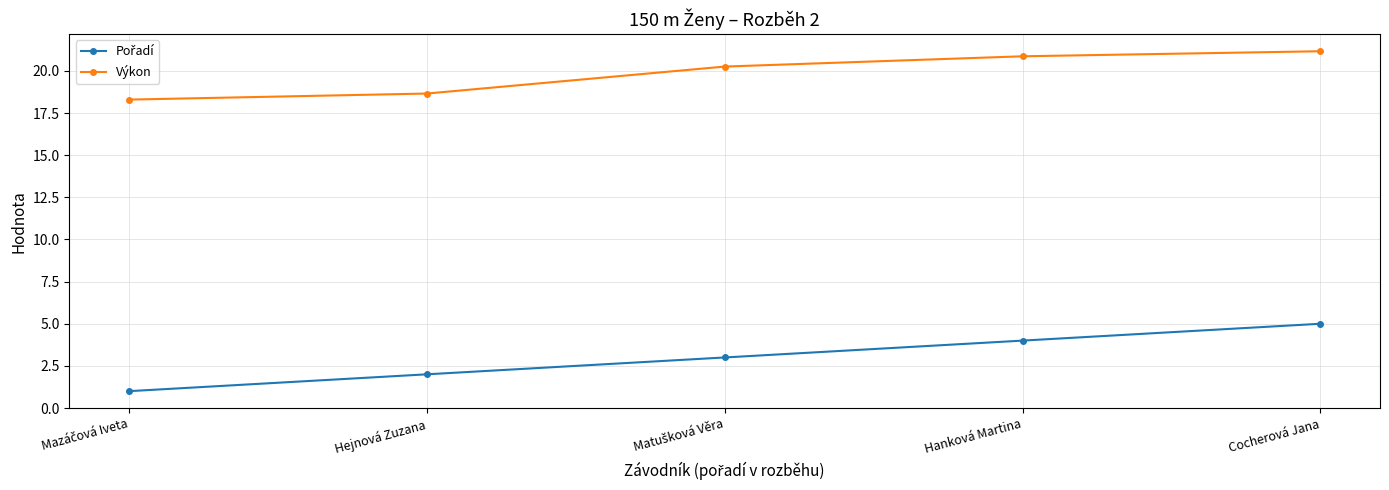

What is the difference between the maximum and second lowest values in the Výkon series?

2.5